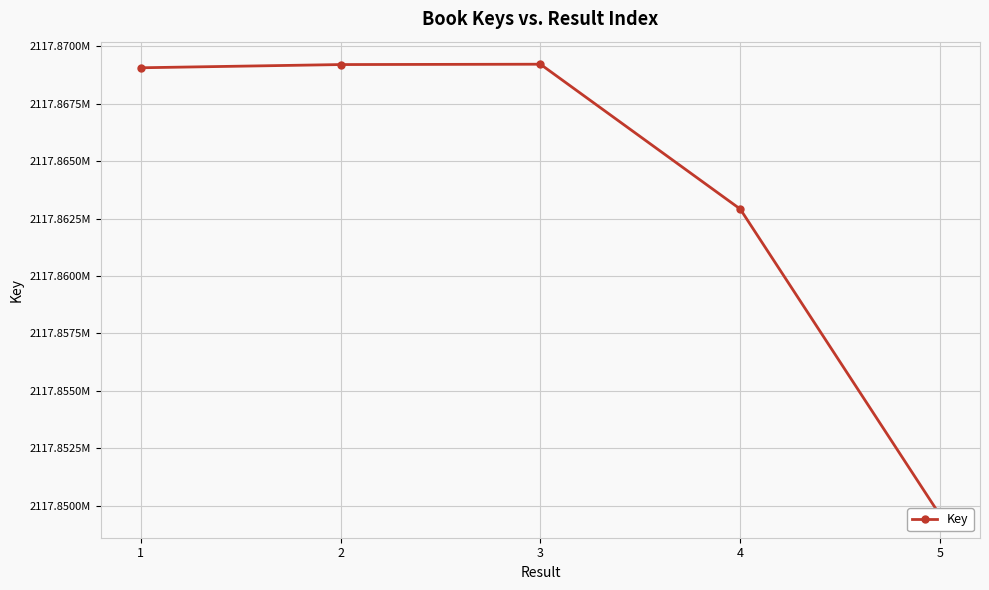

What is the value of the 3rd point from the left?

2117869221